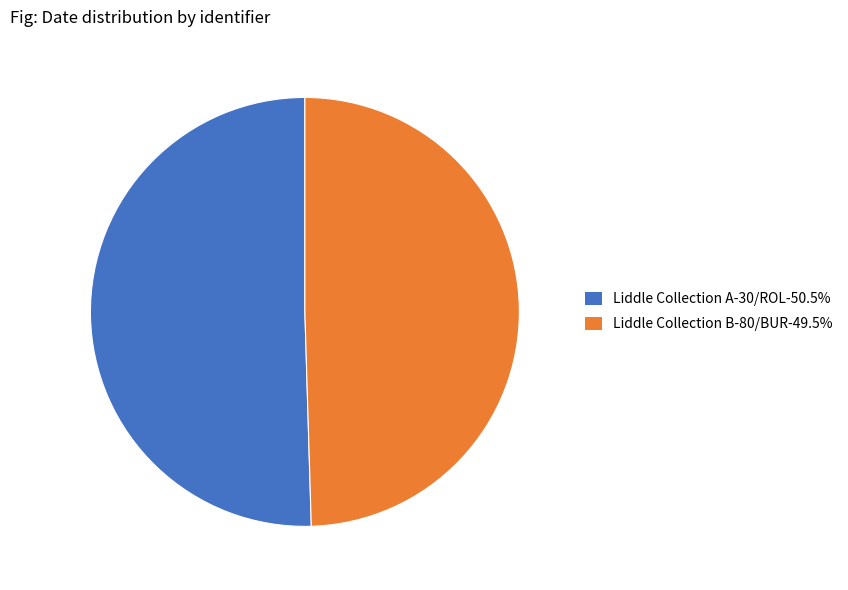

Is there any slice that represents more than half of the pie?

Yes